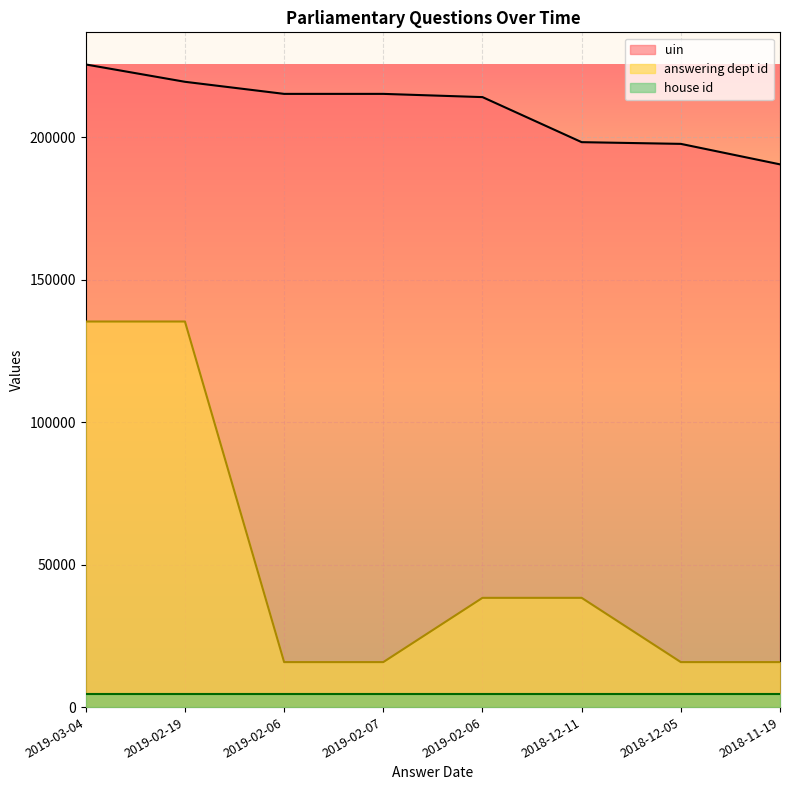

Which series has the largest range (max minus min)?

answering dept id